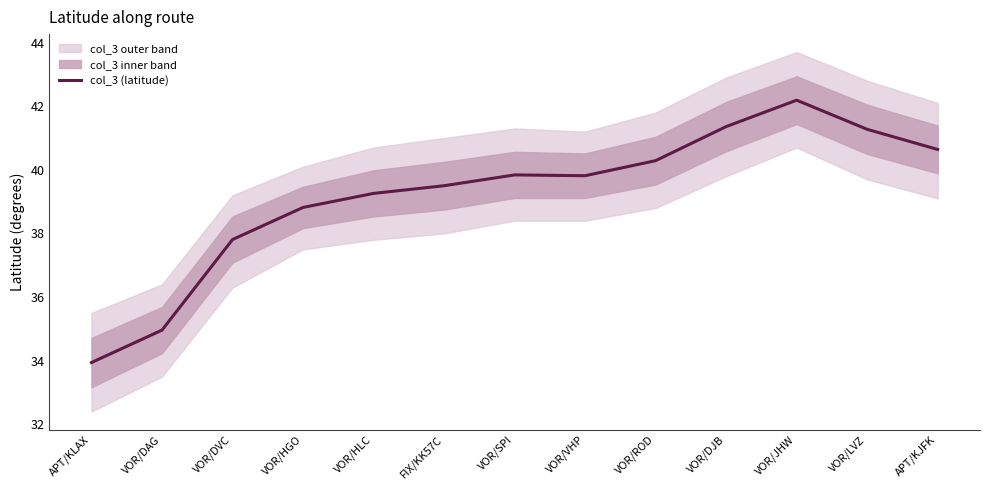

What is the label of the 3rd point from the left?

VOR/DVC